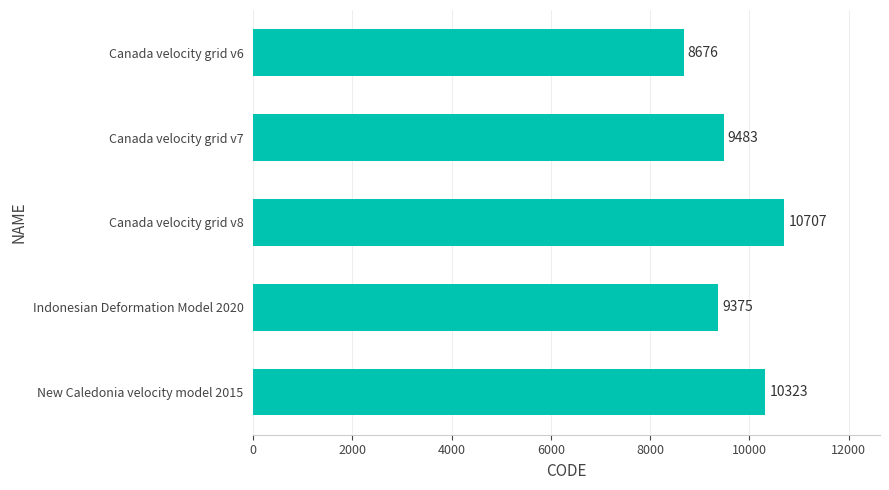

What is the value of the 5th bar from the top?

10323